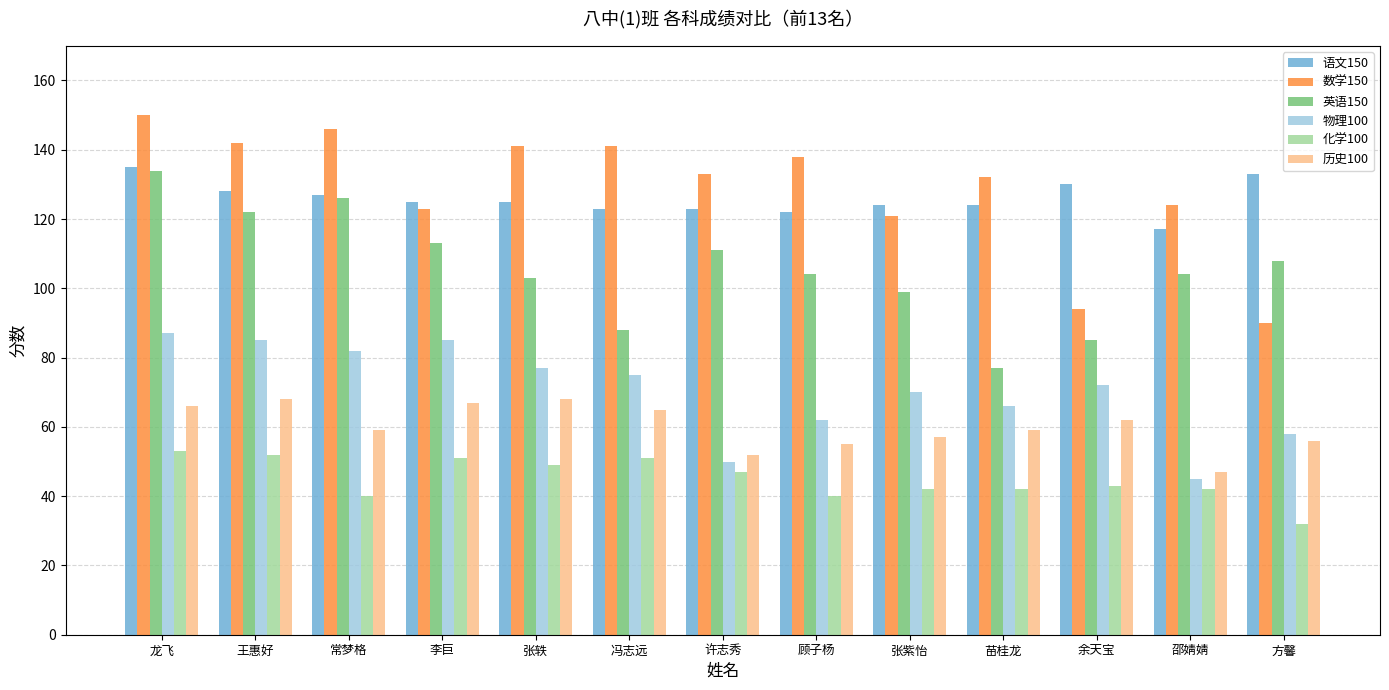

Is it true that 数学150 equals 141 at 冯志远?

True